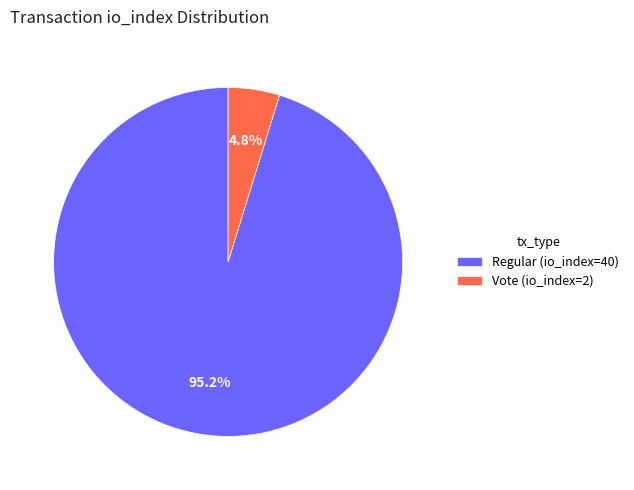

To the nearest percent, what portion does Regular (io_index=40) represent?

95%